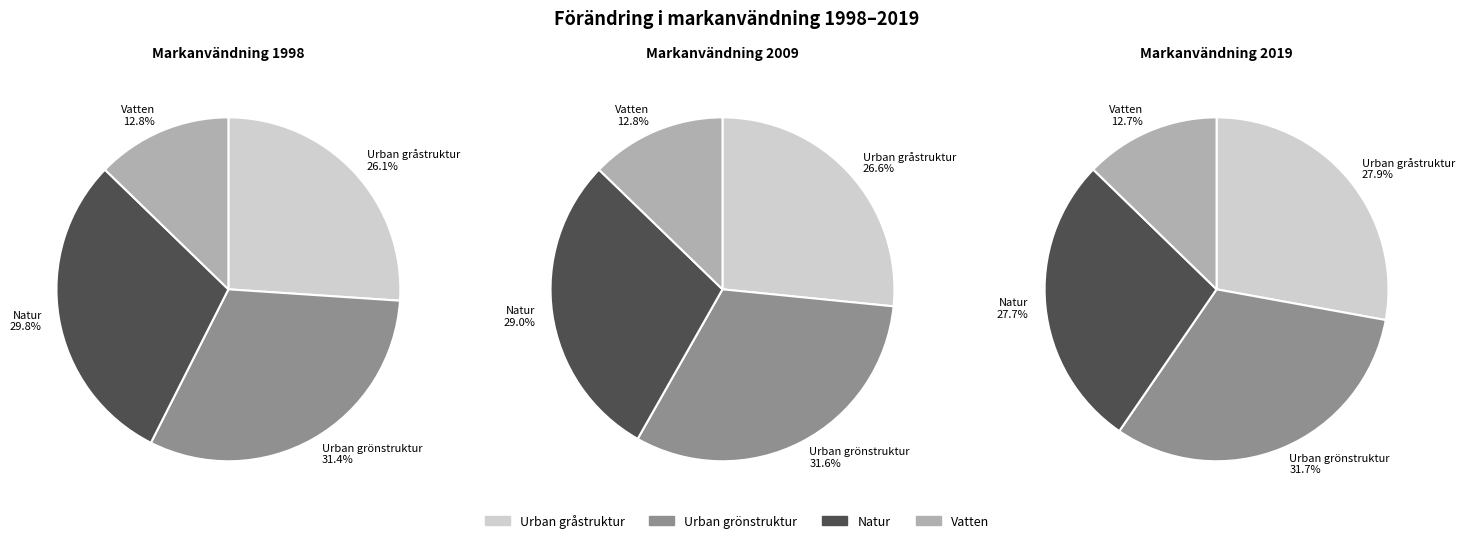

True or false: 0 accounts for 41% of the total.

False